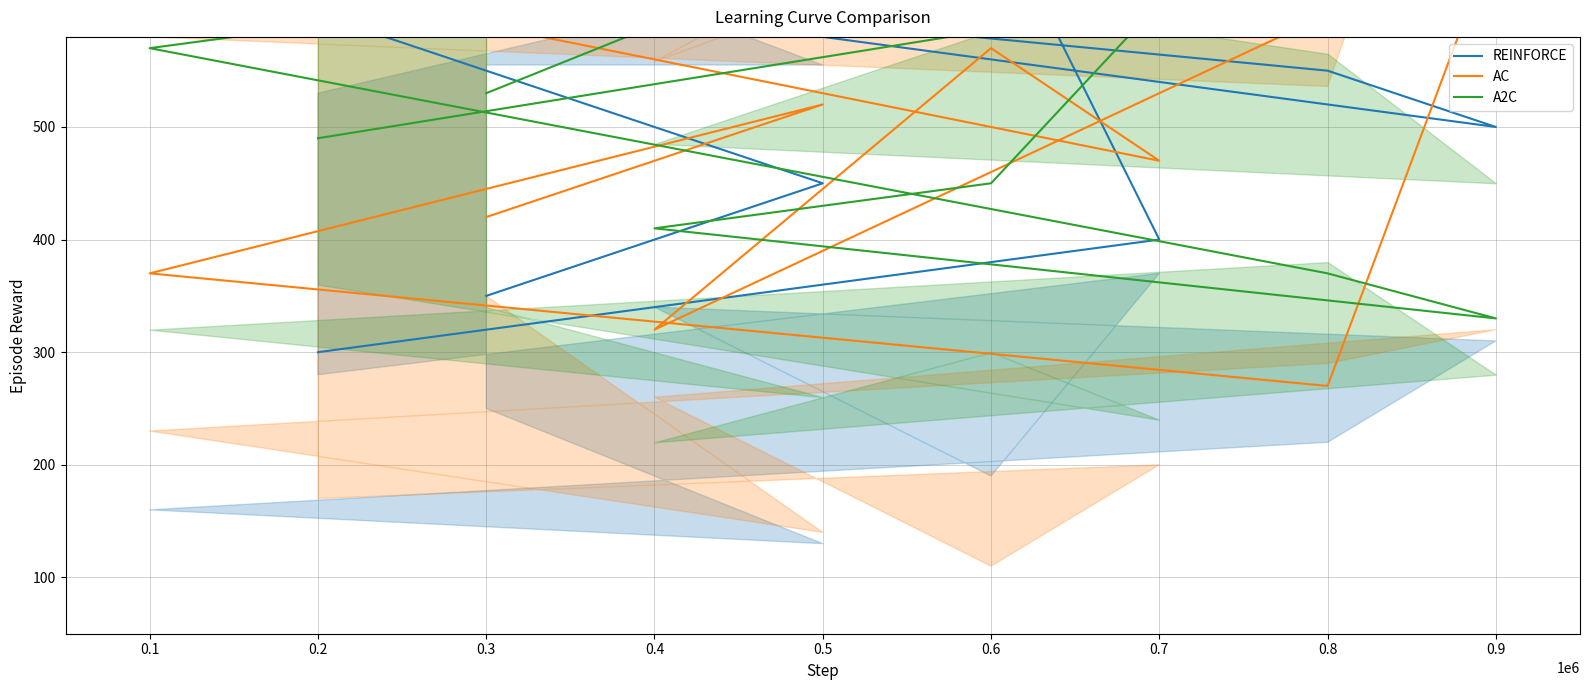

What is the difference between the second highest and minimum values in the AC series?

350